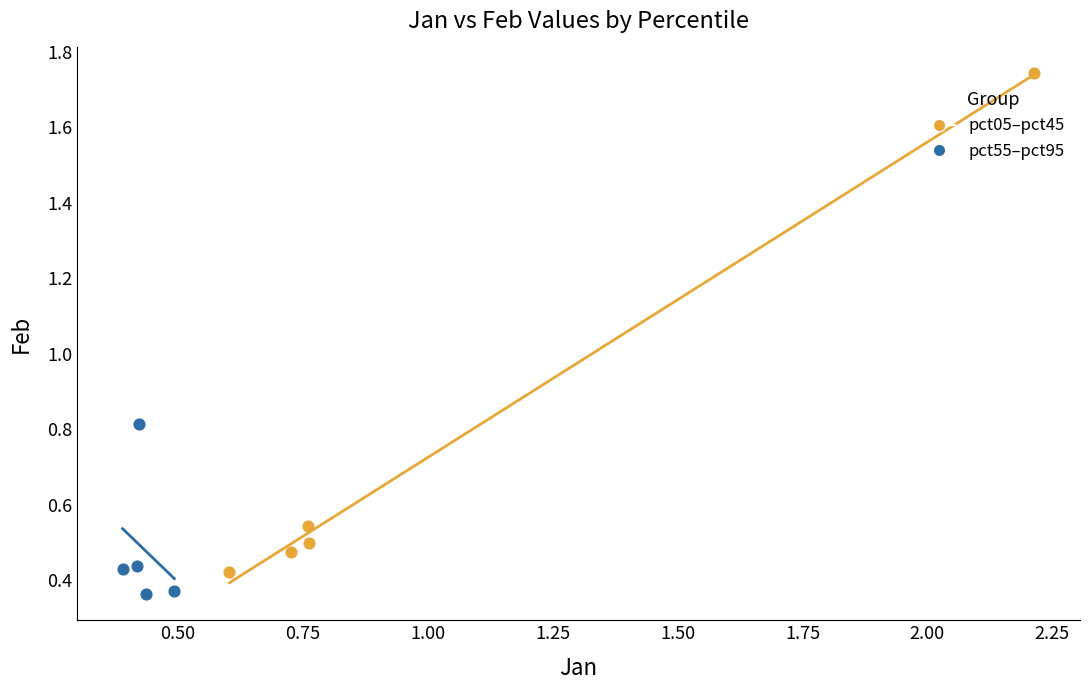

Which series has the largest Y range (max minus min)?

pct05–pct45